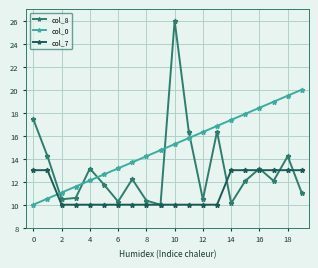

Rank the series by their average value, from lowest to highest.

col_7, col_8, col_0